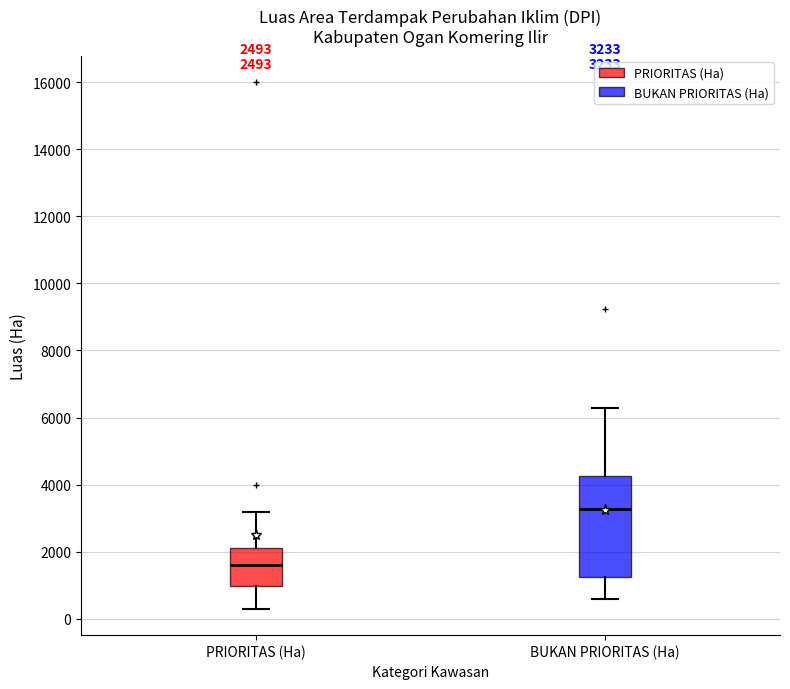

Comparing the boxes themselves (not the whiskers), which one is the tallest?

BUKAN PRIORITAS (Ha)